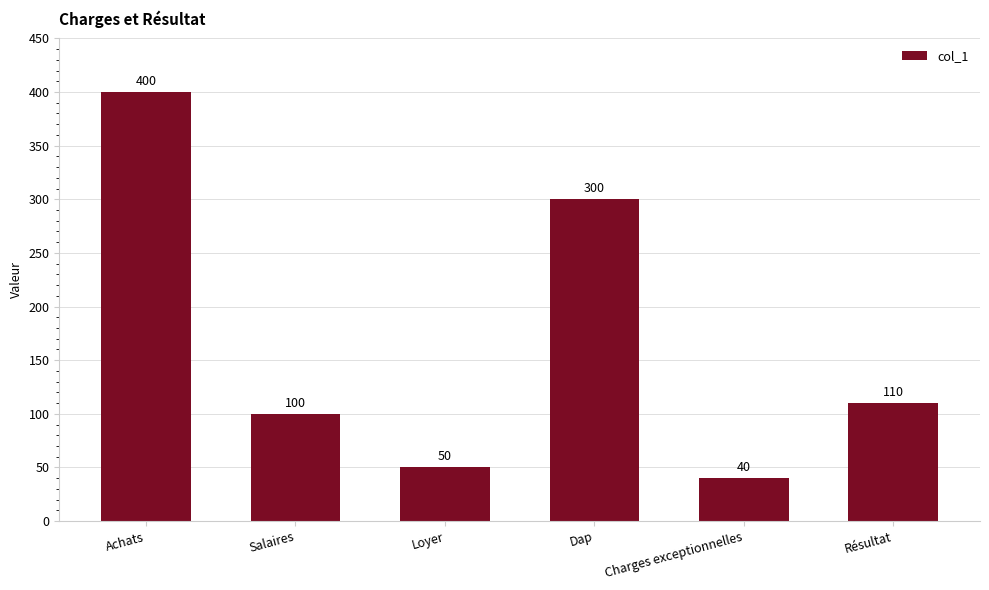

What is the difference between the maximum and minimum values?

360